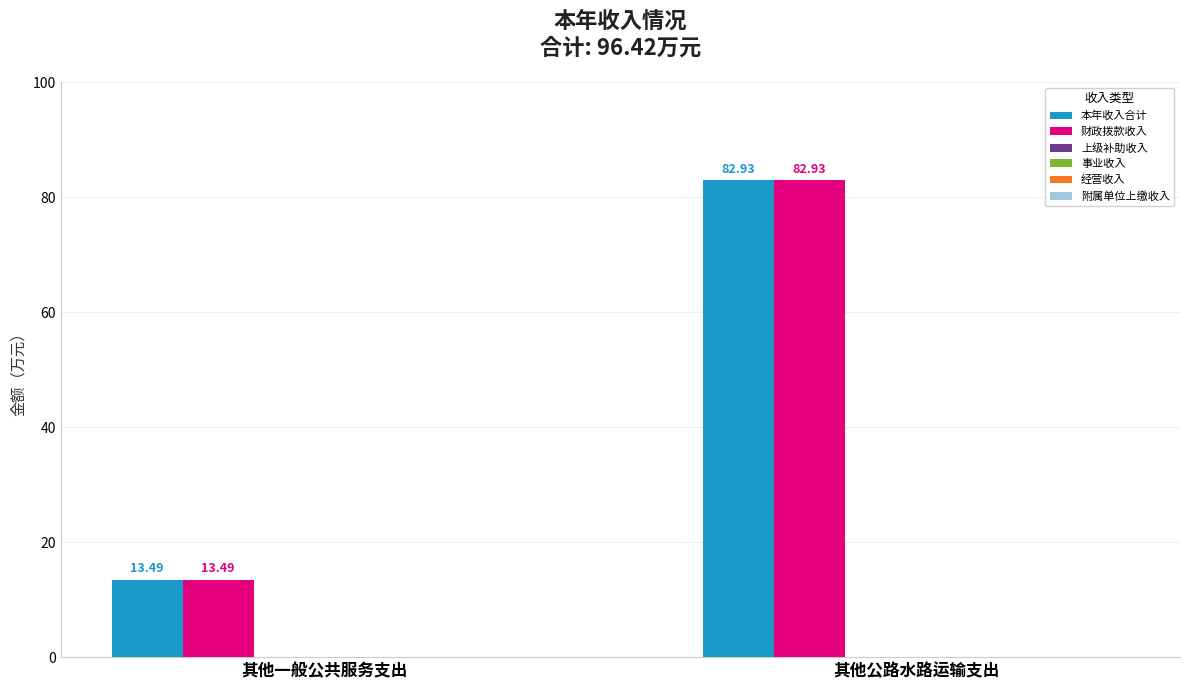

At which category is the sum across all series the highest?

其他公路水路运输支出